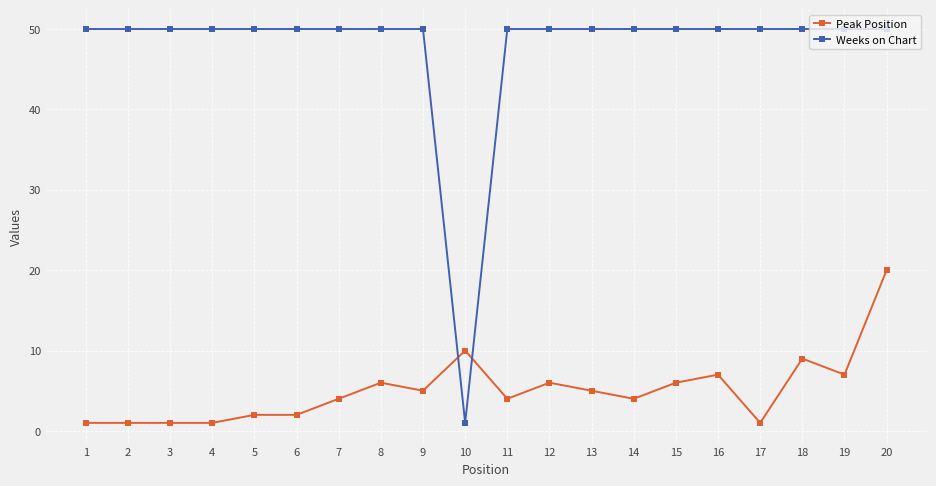

List the series in order of their overall mean, highest first.

Weeks on Chart, Peak Position